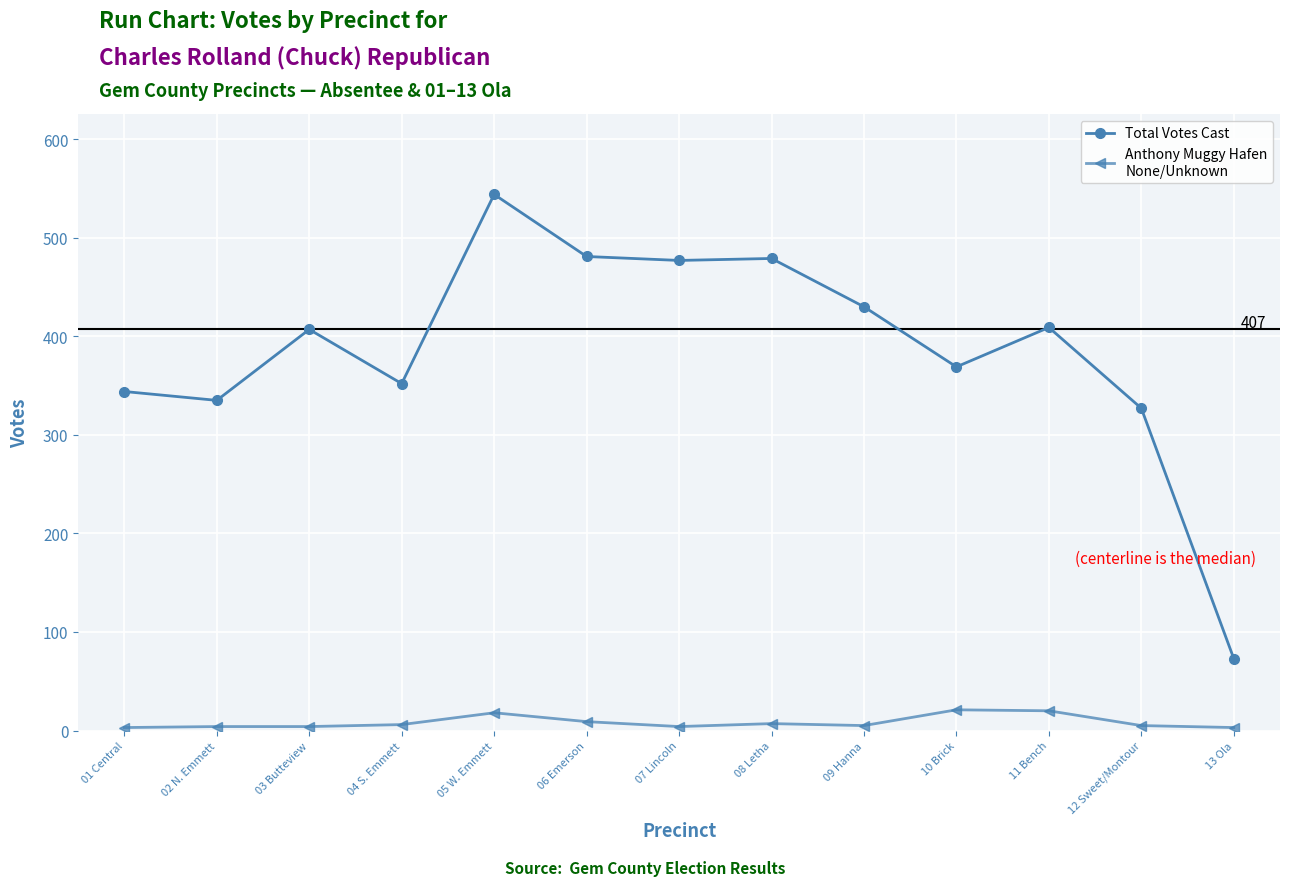

What is the greatest value displayed?

544